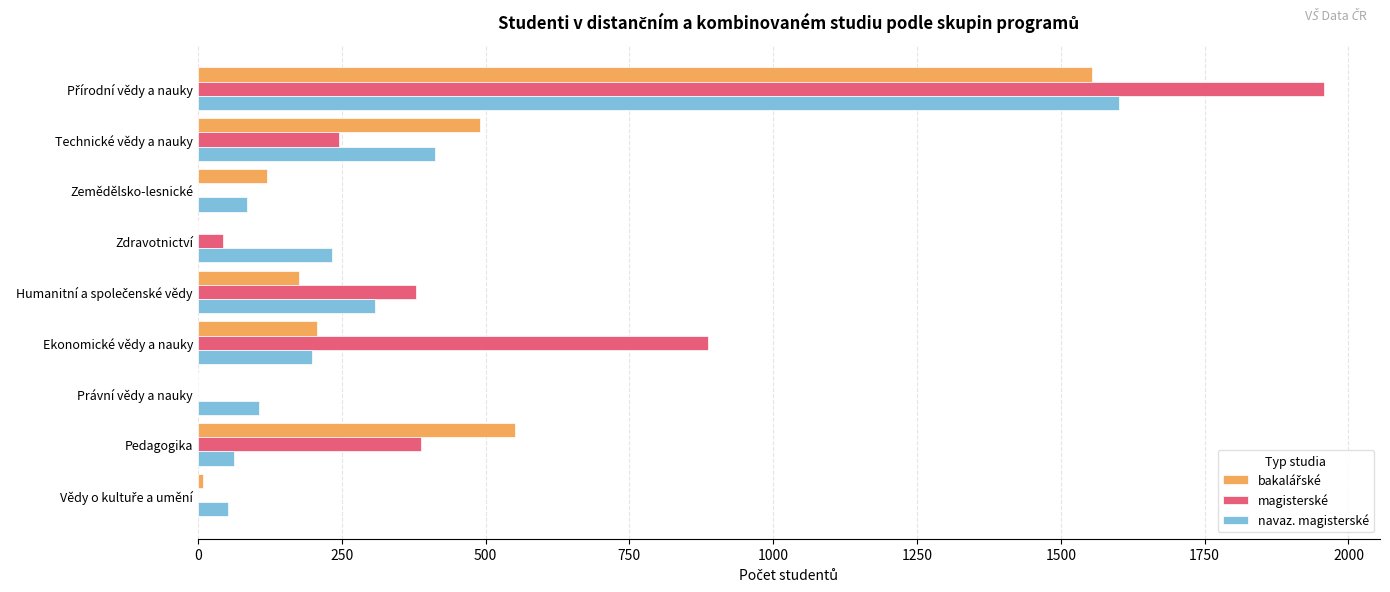

At which label is magisterské closest to 978?

Ekonomické vědy a nauky